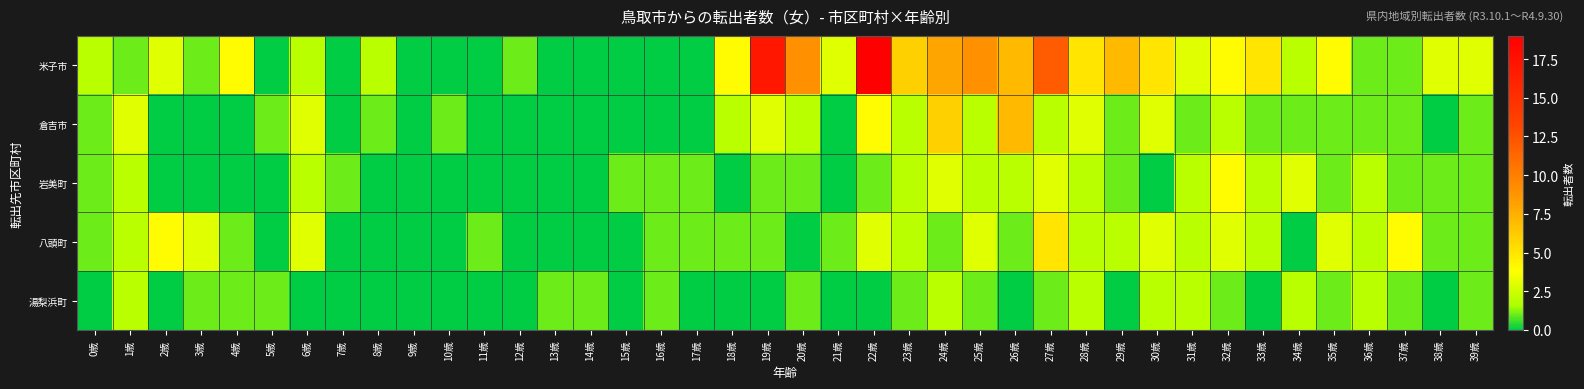

Which series has the largest range (max minus min)?

米子市